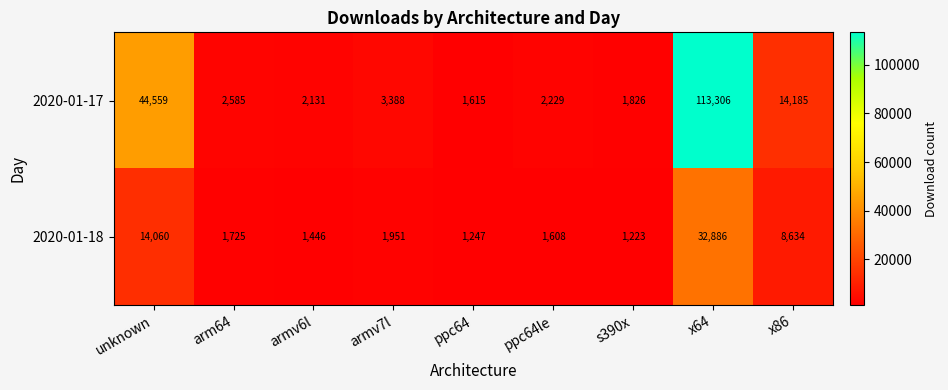

What is the difference between the 2020-01-17 values at s390x and x64?

111480